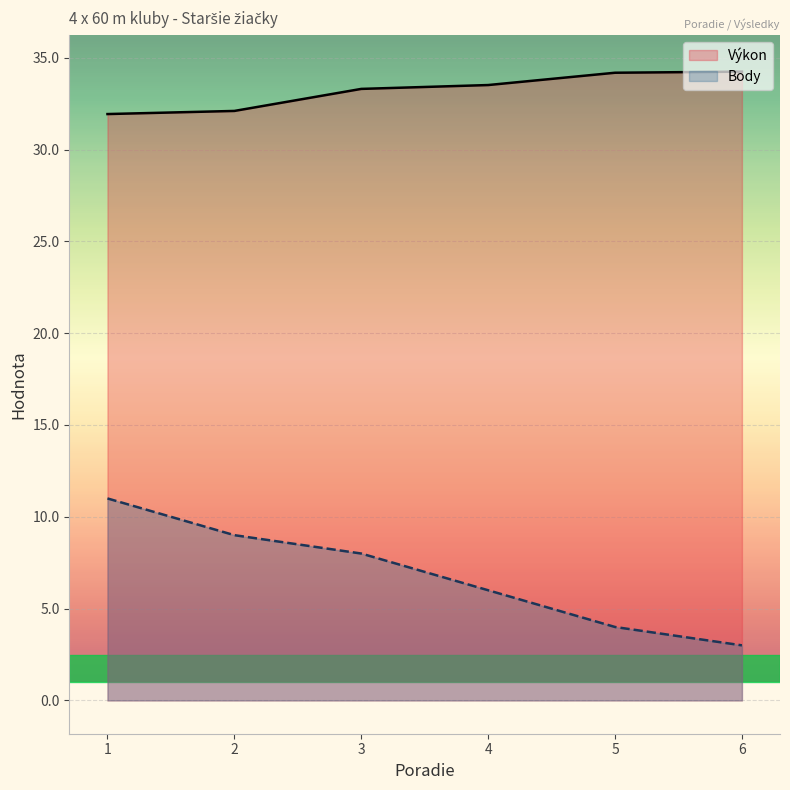

Rank the series by their average value, from highest to lowest.

Výkon, Body